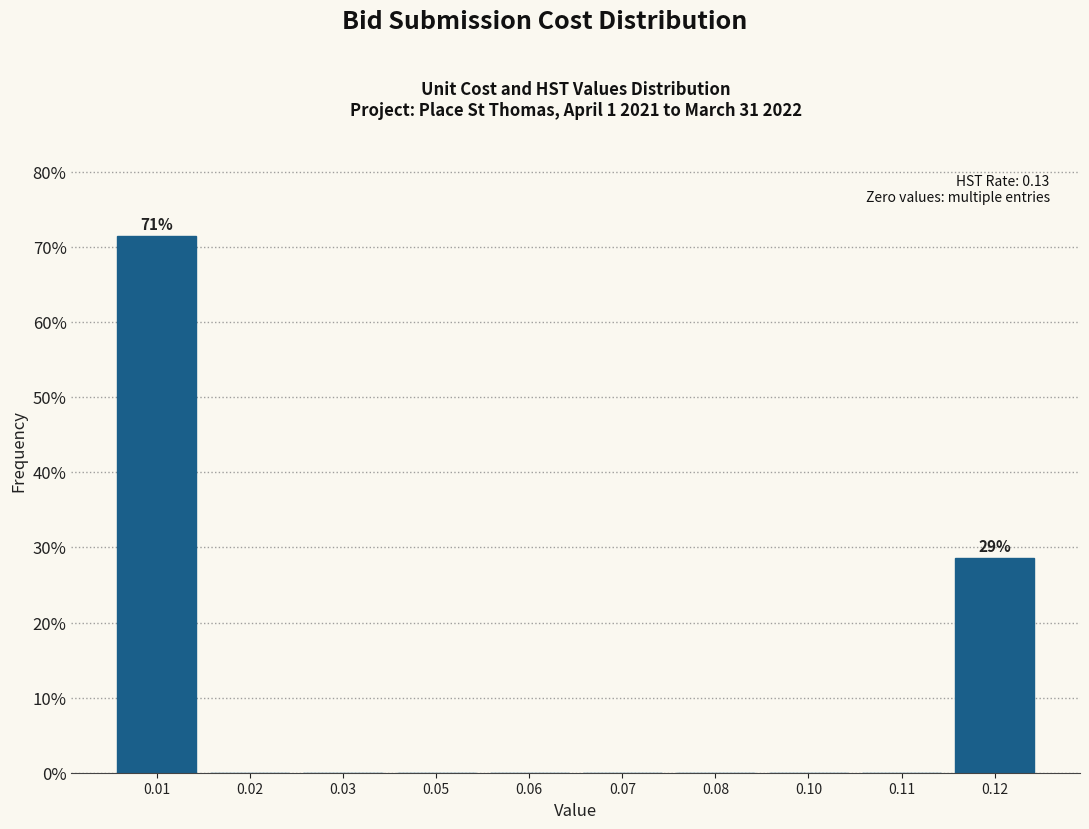

Reading left to right, what are all the values shown in this chart?

0.01=71.4	0.02=0.0	0.03=0.0	0.05=0.0	0.06=0.0	0.07=0.0	0.08=0.0	0.10=0.0	0.11=0.0	0.12=28.6